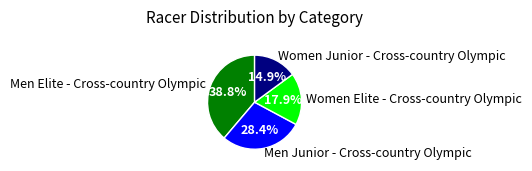

How many segments does this pie chart have?

4